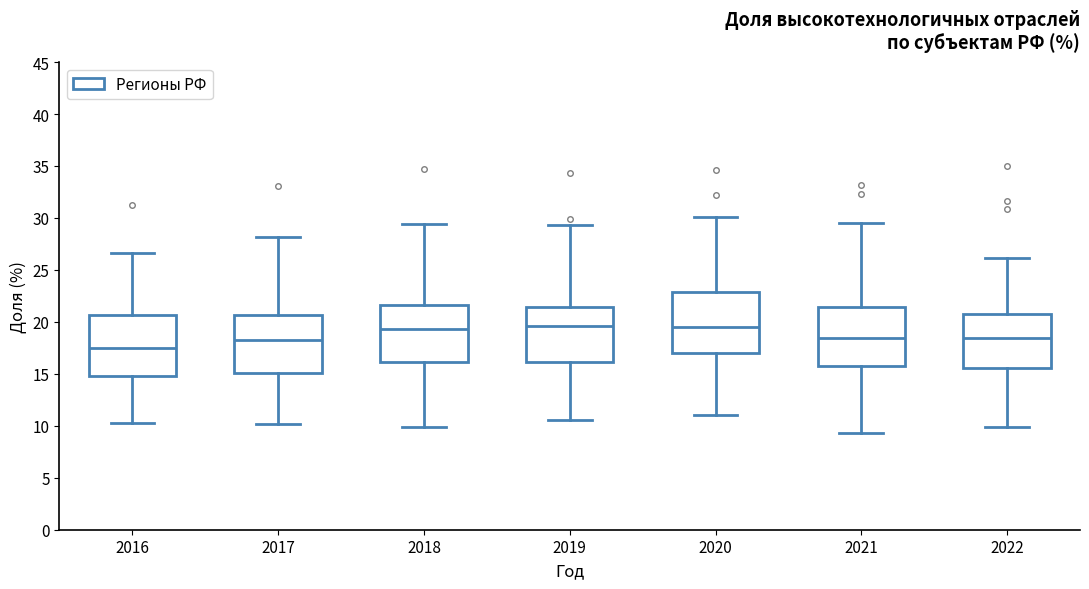

Reading left to right, transcribe this box plot: for each box, give where its median line is, the range the box spans, and where its two whiskers end, as read against the y-axis. The values are not printed on the chart, so give them approximately, as read against the axis.

2016: median 17.5, box 15.0 to 20.5, whiskers 10.5 to 26.5
2017: median 18.5, box 15.0 to 20.5, whiskers 10.0 to 28.0
2018: median 19.5, box 16.0 to 21.5, whiskers 10.0 to 29.5
2019: median 19.5, box 16.0 to 21.5, whiskers 10.5 to 29.5
2020: median 19.5, box 17.0 to 23.0, whiskers 11.0 to 30.0
2021: median 18.5, box 16.0 to 21.5, whiskers 9.5 to 29.5
2022: median 18.5, box 15.5 to 21.0, whiskers 10.0 to 26.0